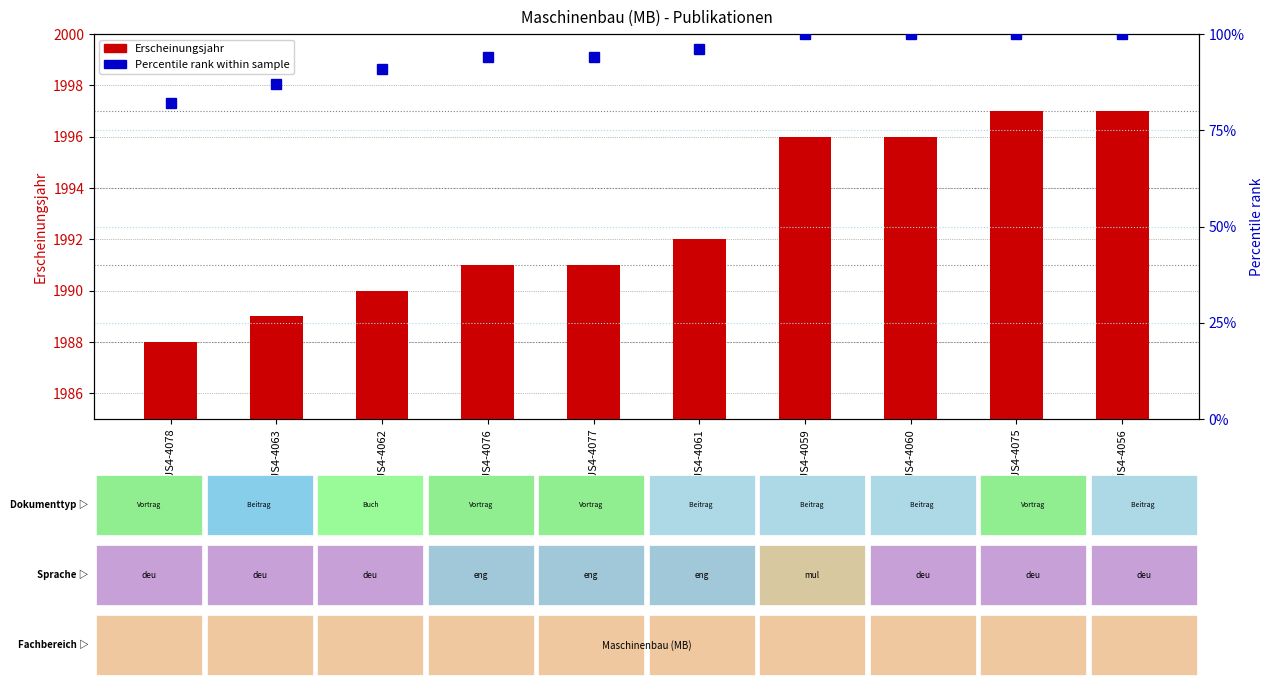

Count the number of categories in the chart.

10